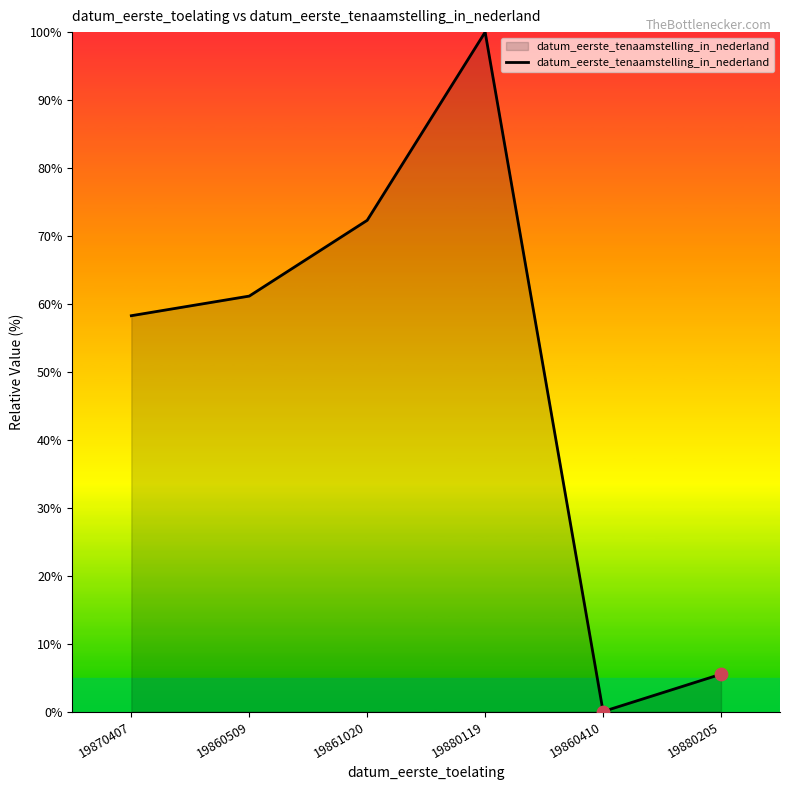

Between 19880205 and 19860509, which is larger?

19860509